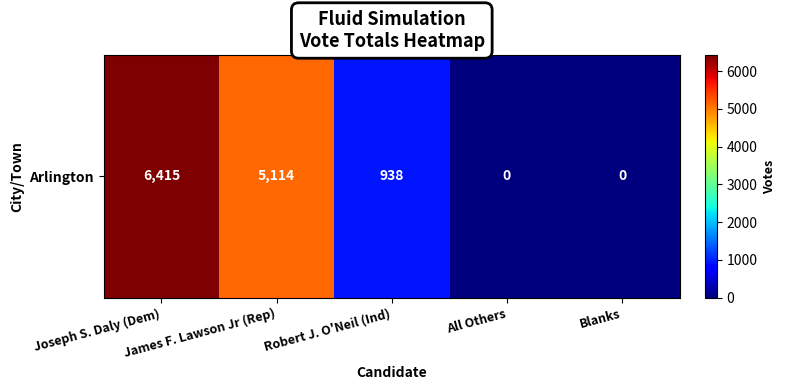

What is the difference between the values at Blanks and Joseph S. Daly (Dem)?

6415